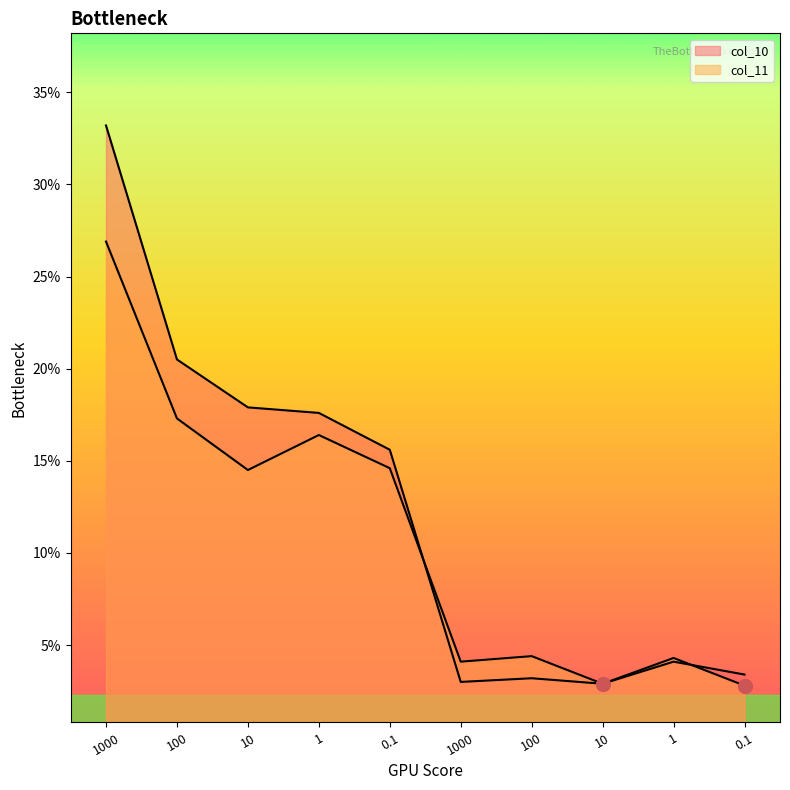

Is the value of col_11 at 100 greater than the value of col_10 at 100?

No